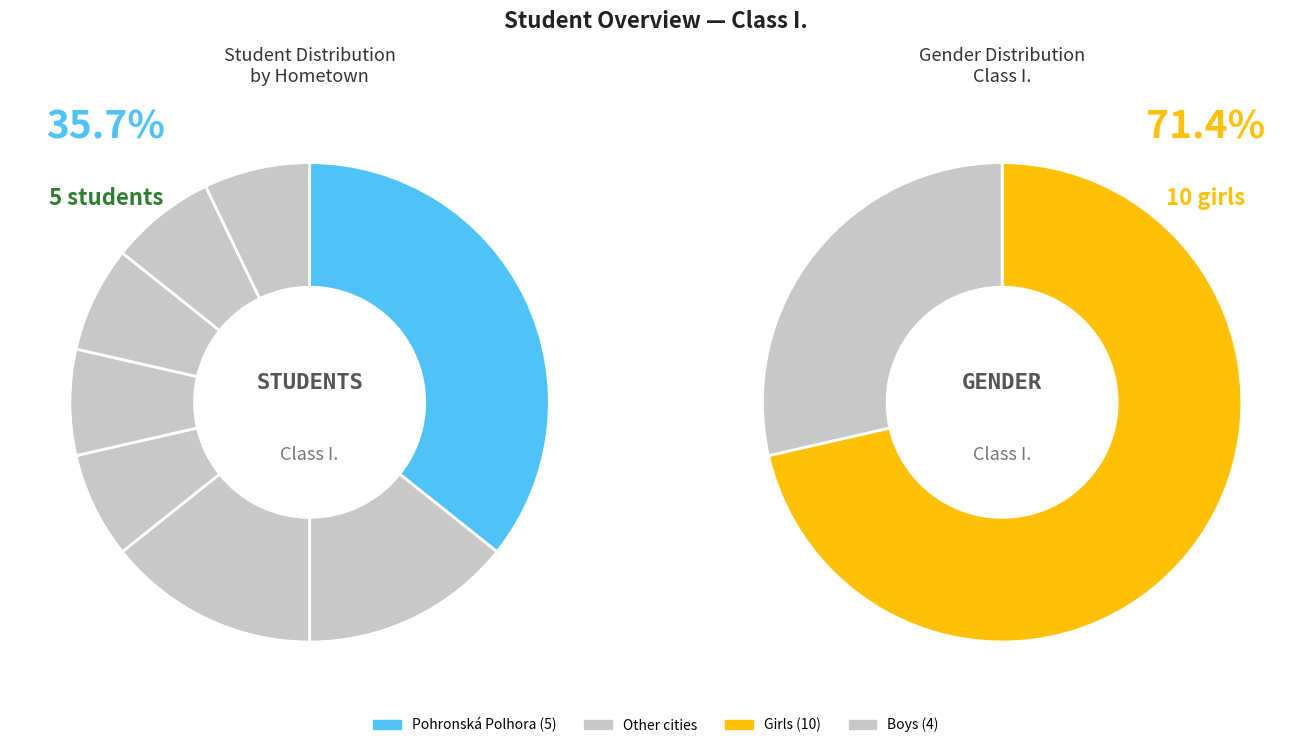

What is the largest slice in the pie chart?

Pohronská Polhora